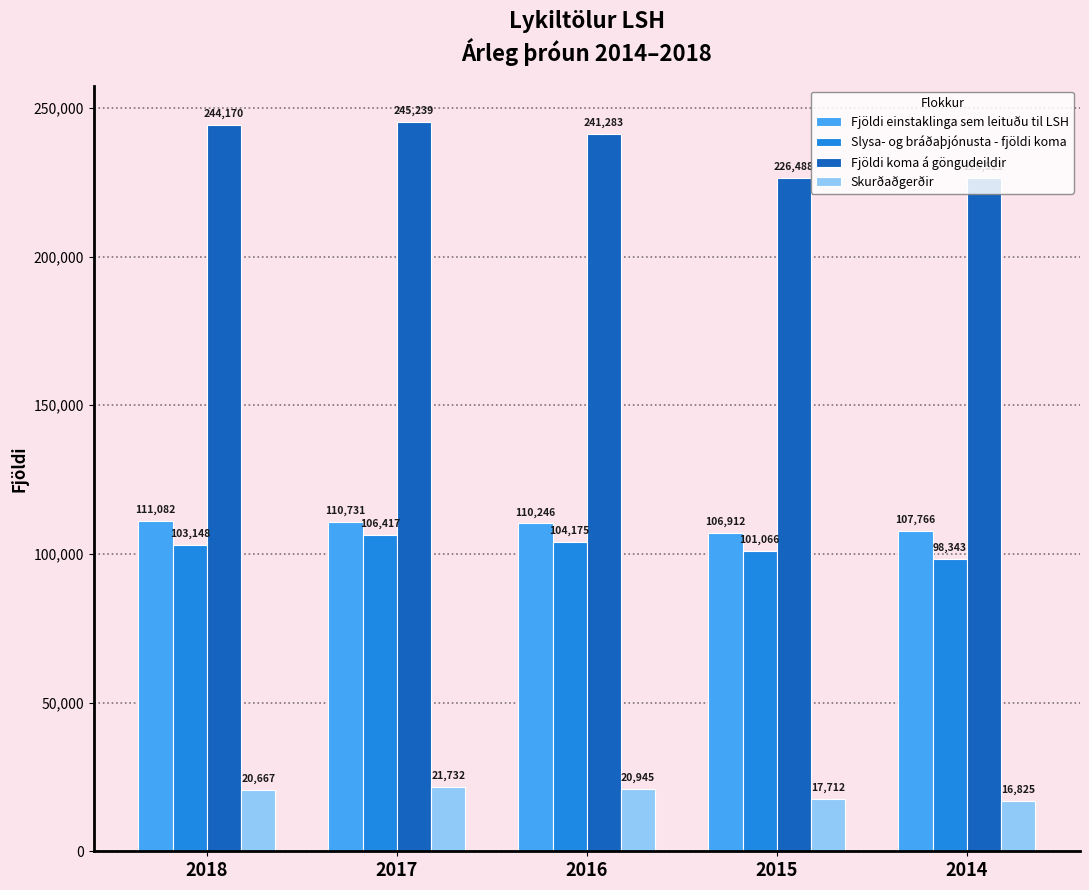

Is it true that Skurðaðgerðir equals 10012 at 2018?

False